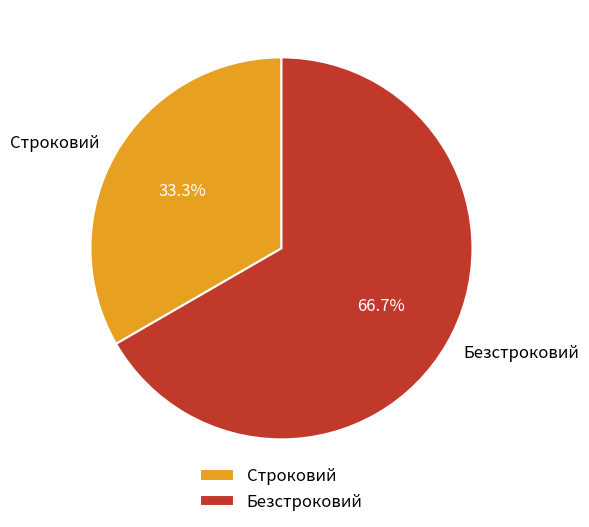

Which slice is the smallest?

Строковий